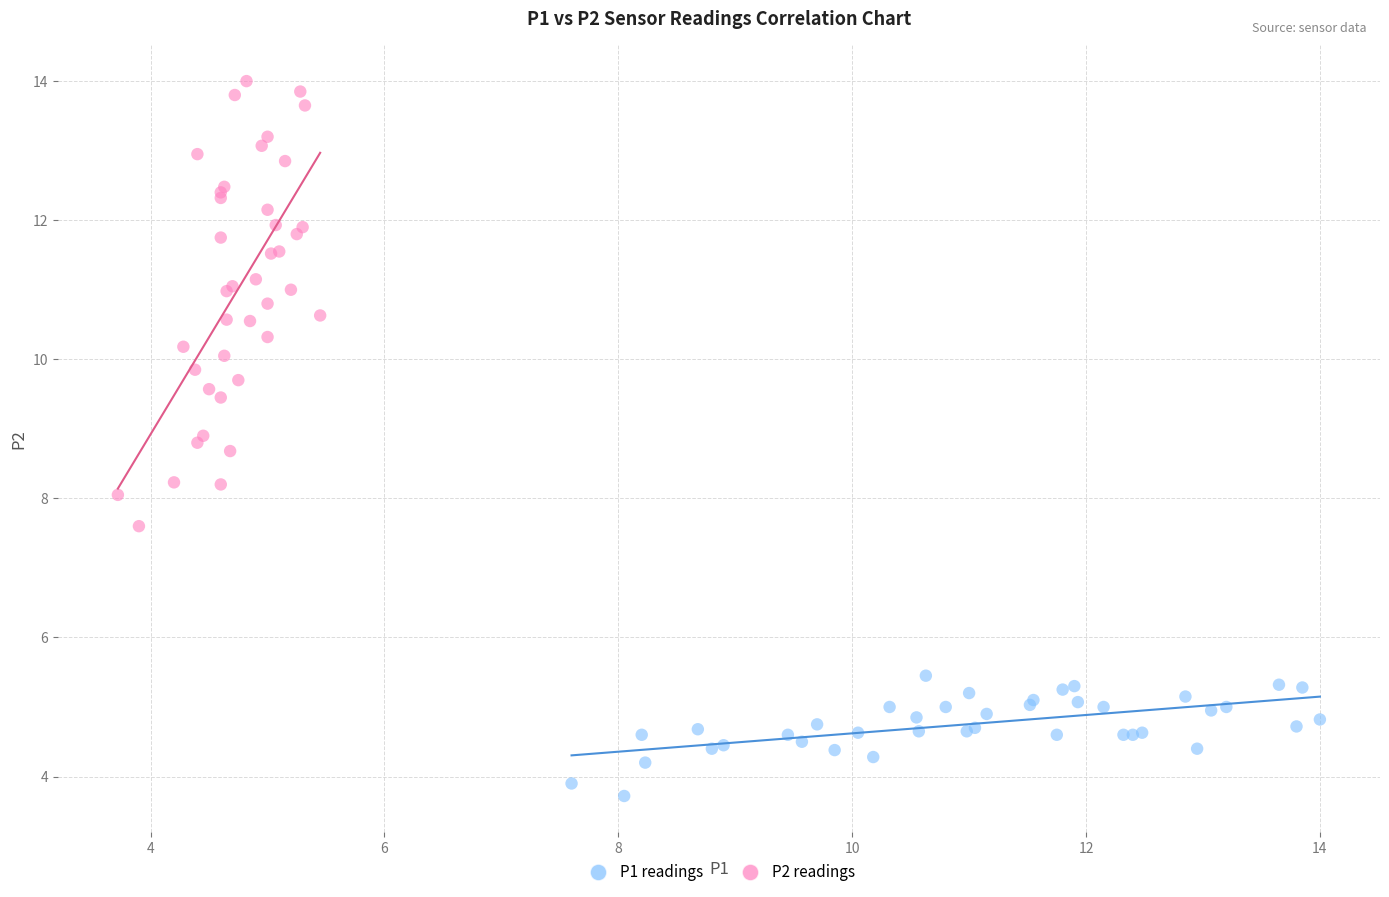

Which series contains the highest Y value?

P2 readings